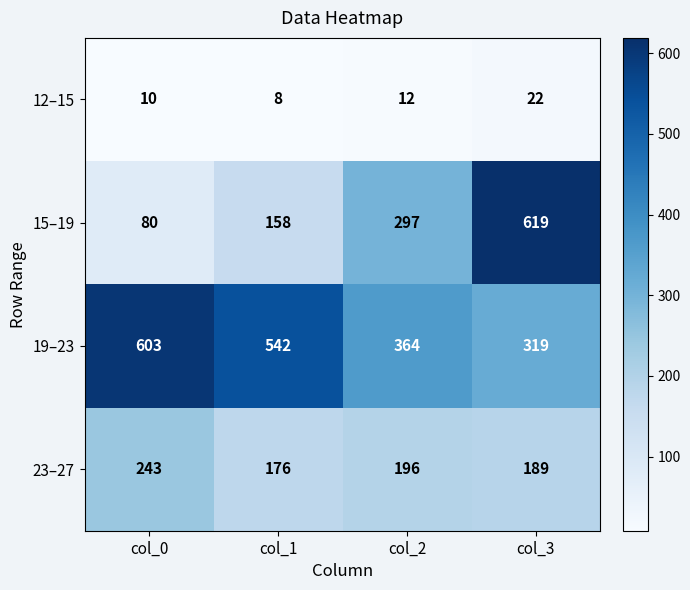

What is the difference between the maximum and minimum values in the 12–15 series?

14